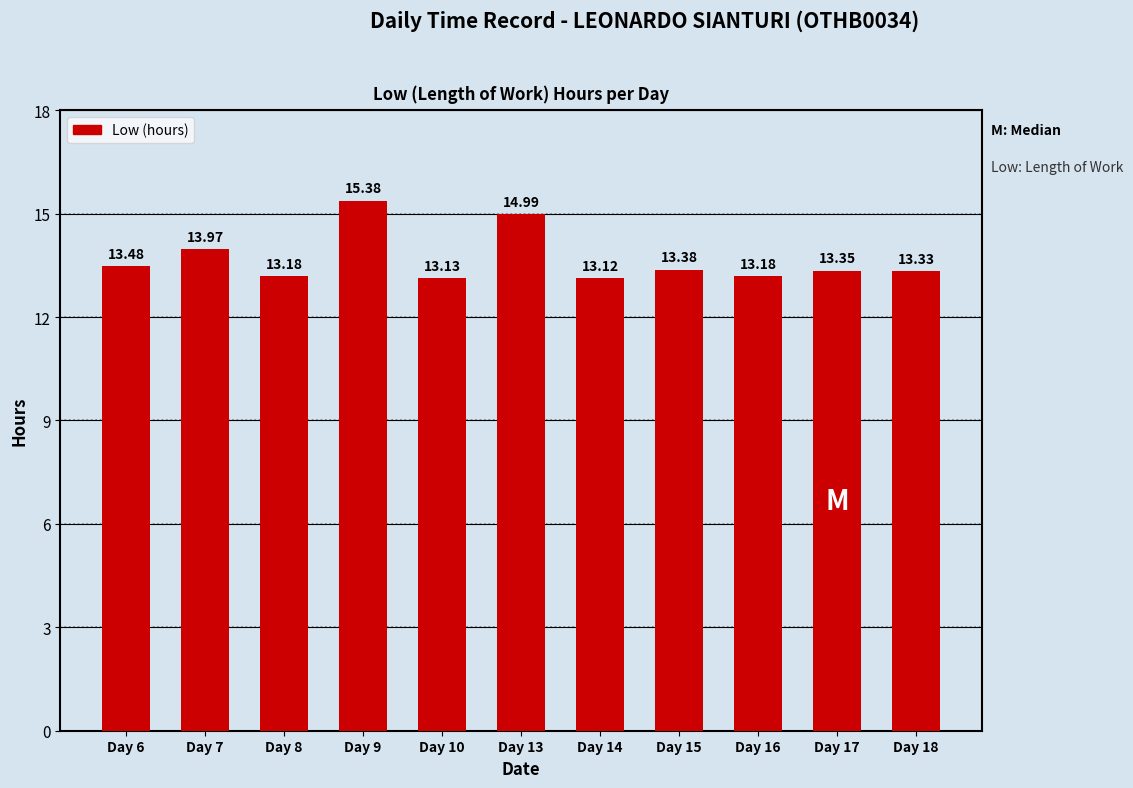

What is the difference between the values at Day 14 and Day 17?

0.2